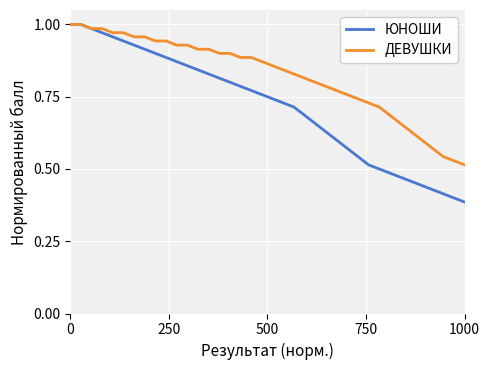

Which series has the largest total across all categories?

ДЕВУШКИ